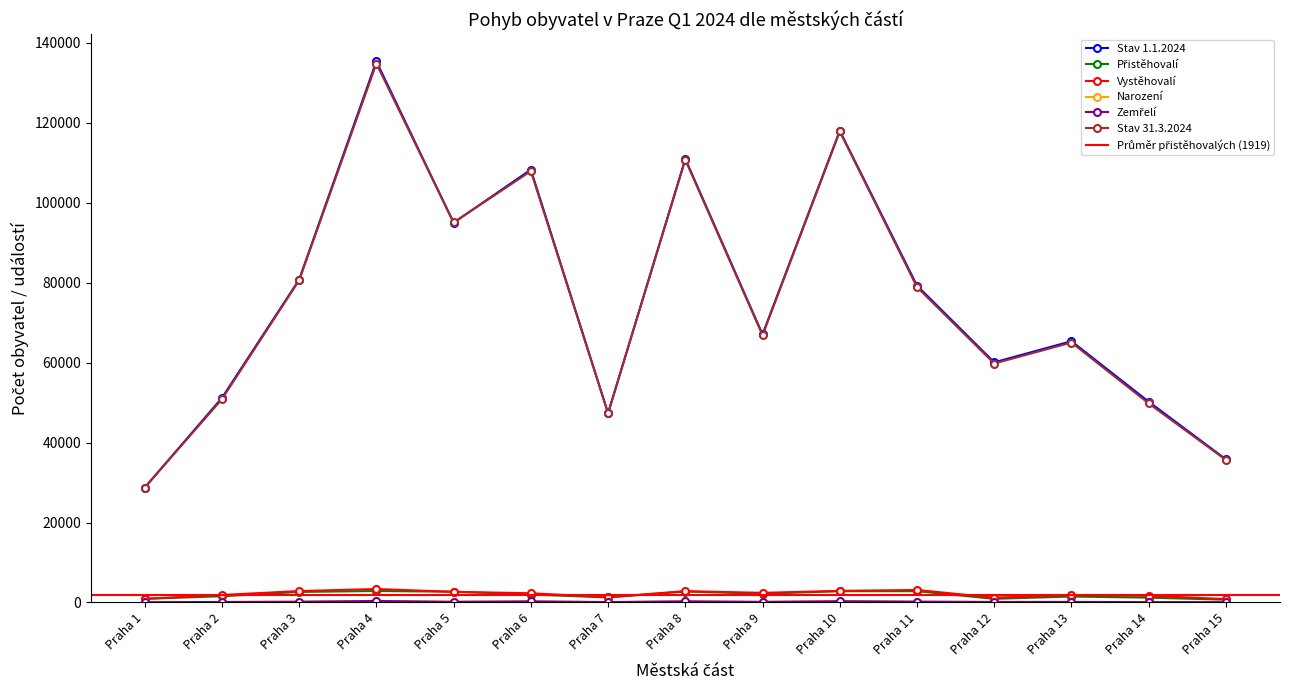

Does the chart display data point markers on the line(s)?

Yes